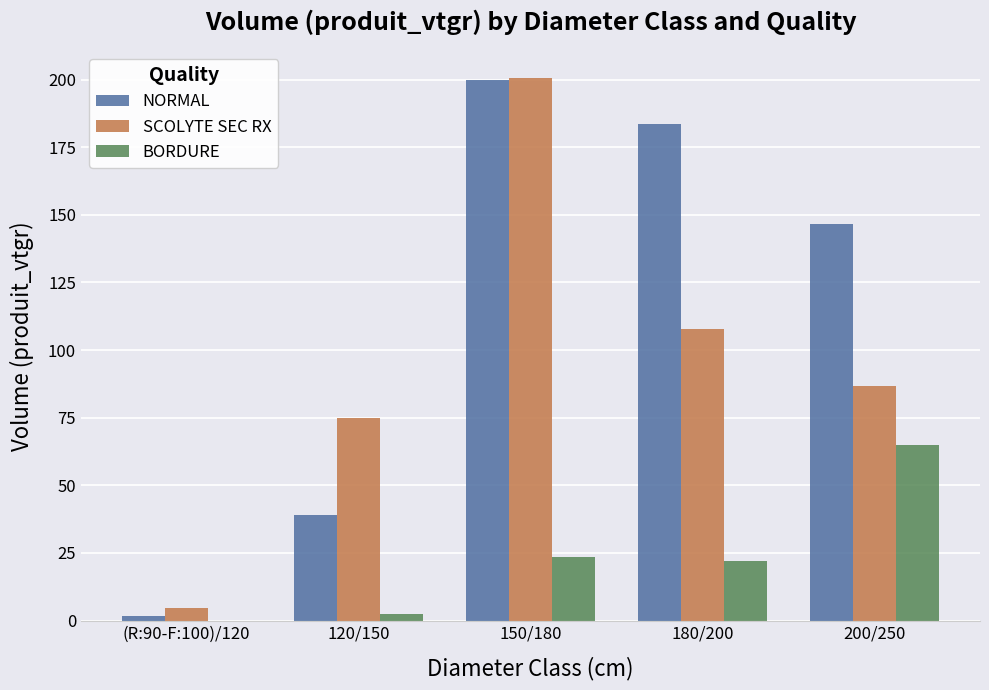

Reading left to right, what are all the values shown in this chart?

NORMAL: (R:90-F:100)/120=1.5	120/150=38.9	150/180=199.8	180/200=183.6	200/250=146.6
SCOLYTE SEC RX: (R:90-F:100)/120=4.6	120/150=74.9	150/180=200.5	180/200=107.7	200/250=86.6
BORDURE: (R:90-F:100)/120=0.0	120/150=2.4	150/180=23.6	180/200=21.9	200/250=64.9